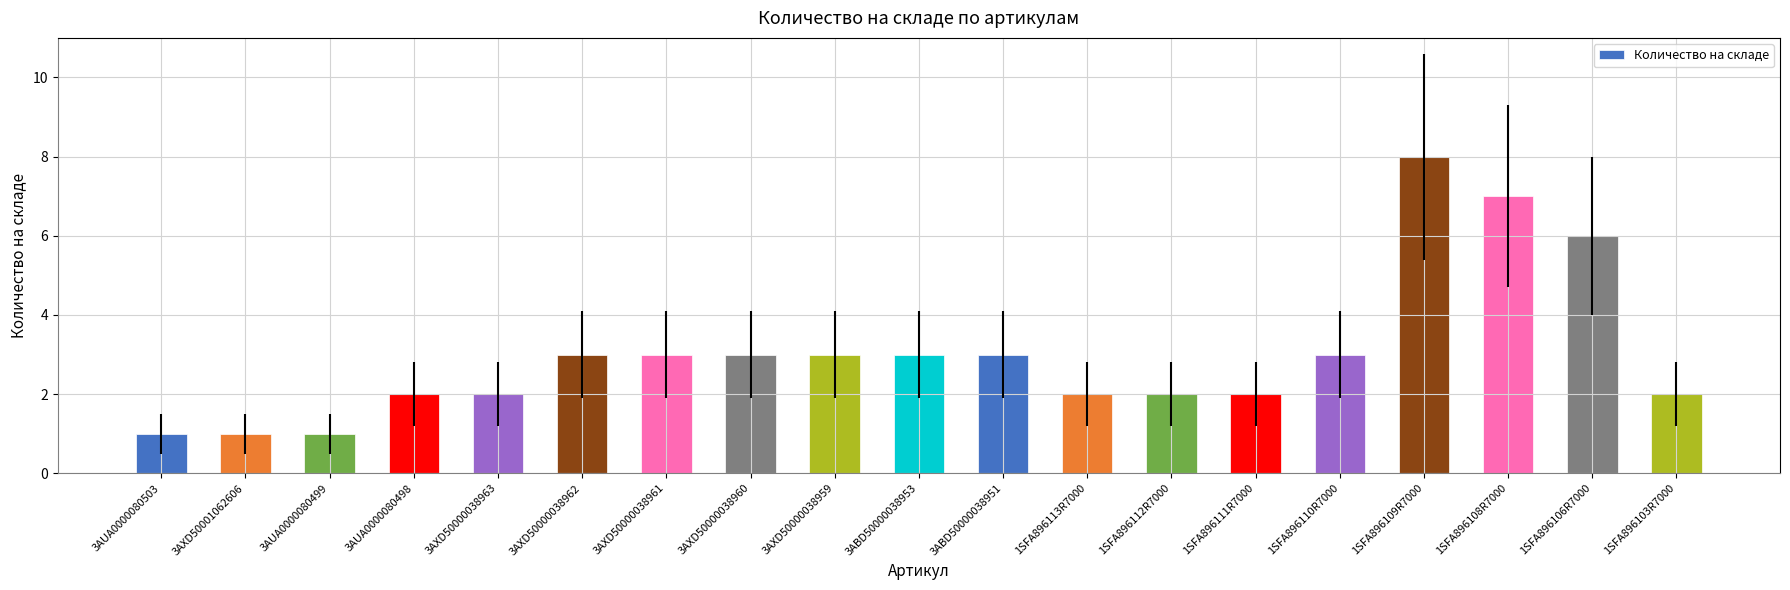

True or false: the data shows 2 at 1SFA896103R7000.

True